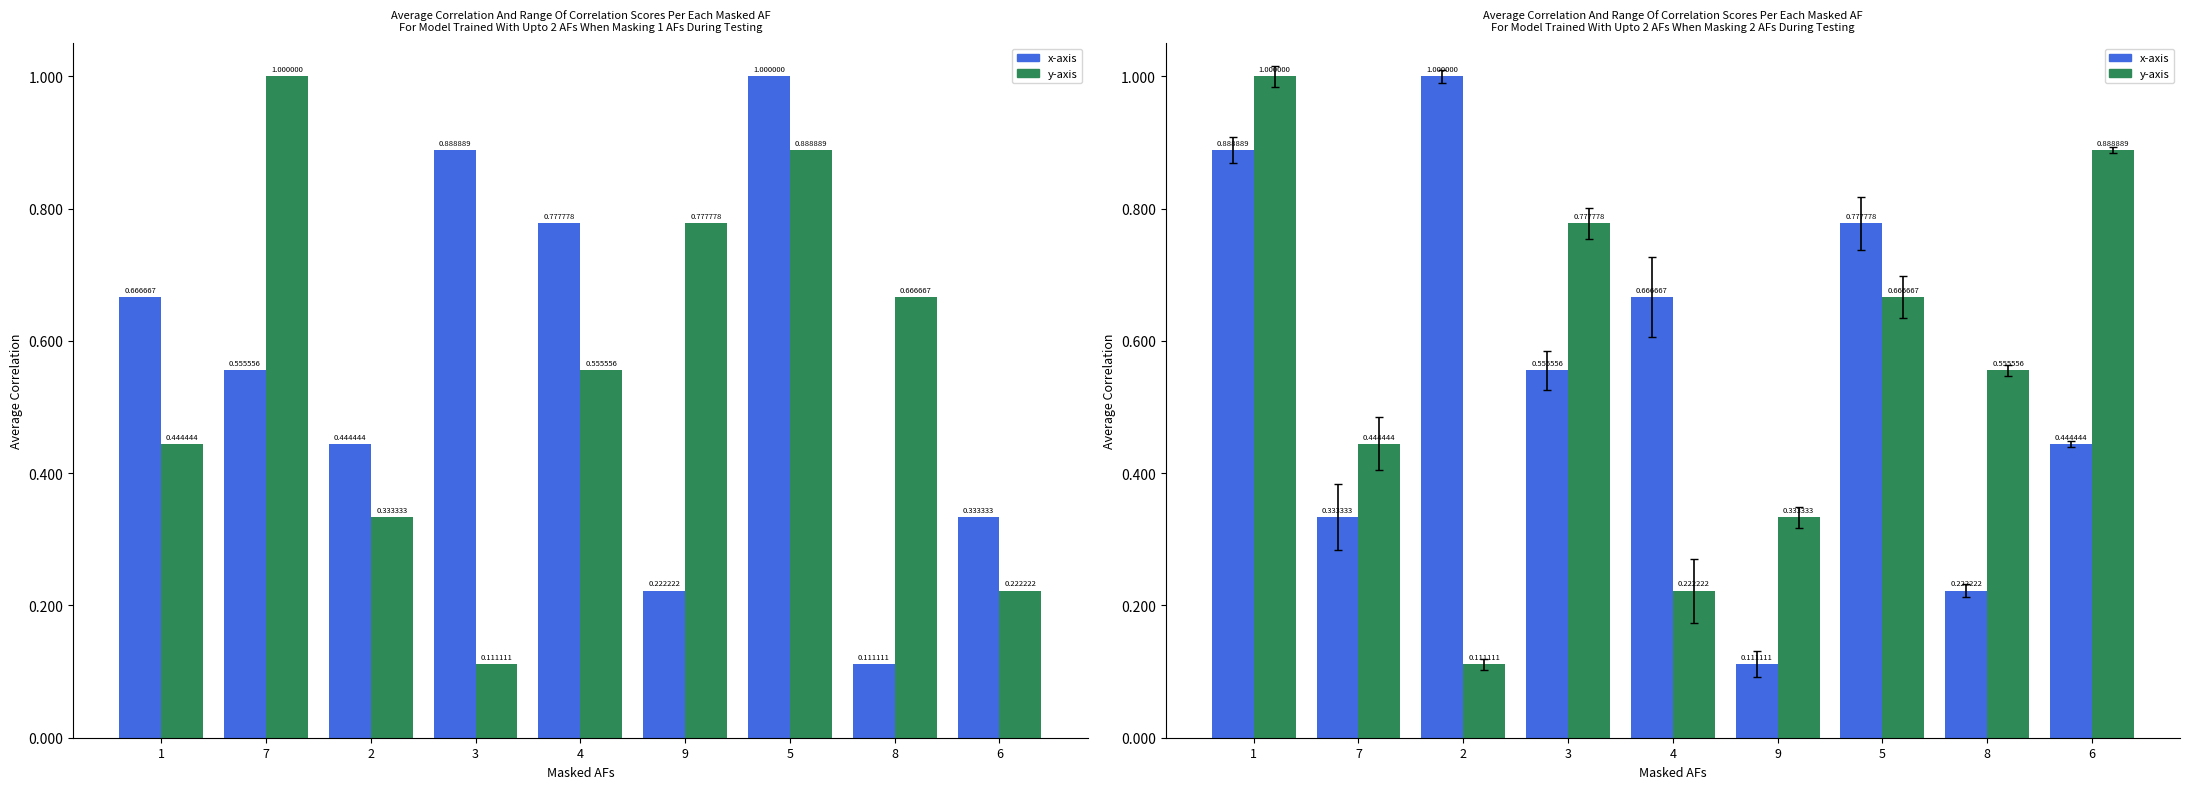

What is the difference between the second highest and minimum values in the x-axis series?

0.8